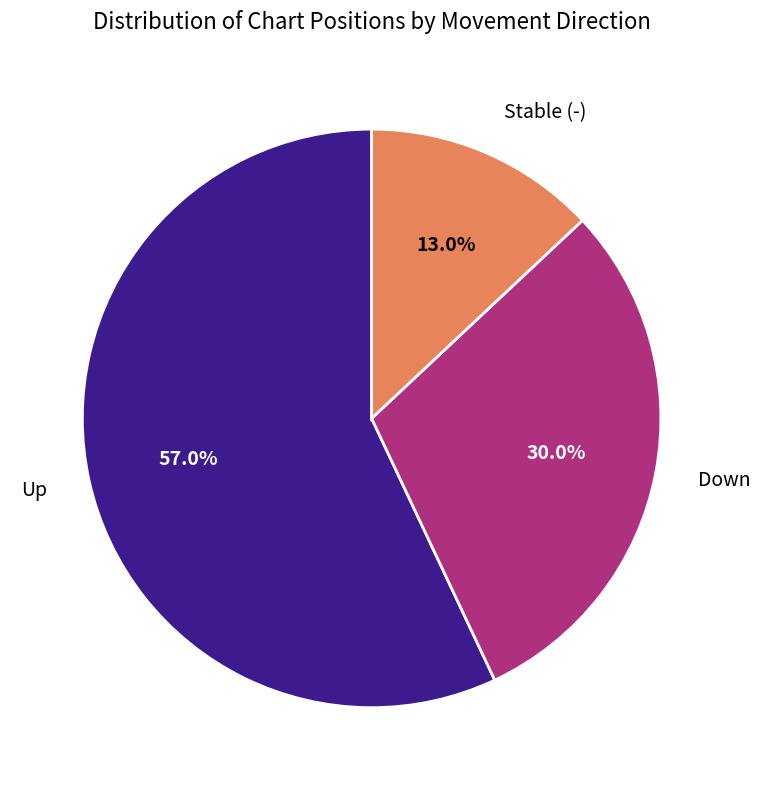

Is there a majority slice in this chart?

Yes